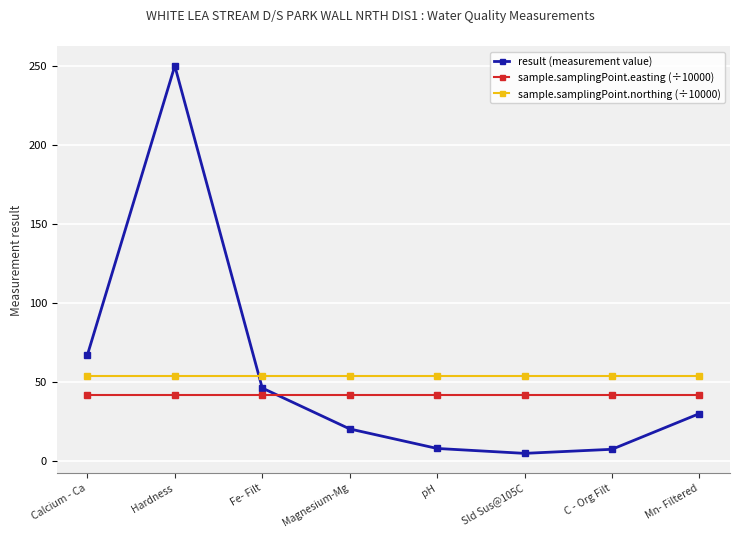

At which category is the sum across all series the highest?

Hardness